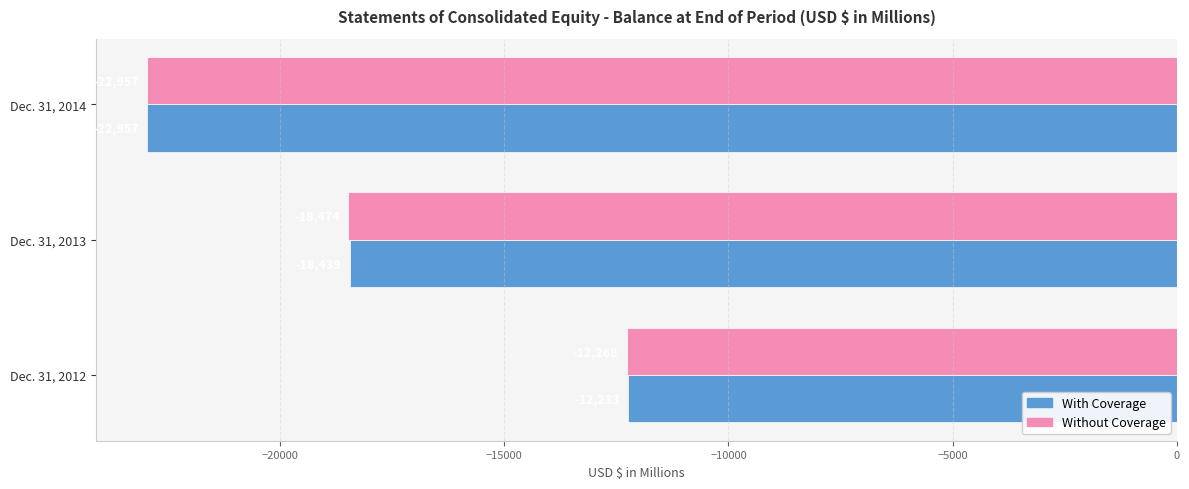

The value of With Coverage at Dec. 31, 2013 is -18439. True or false?

True